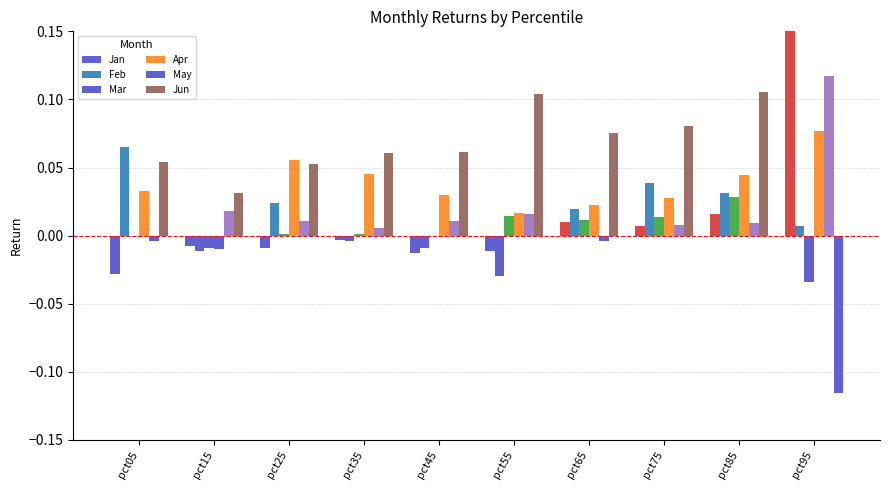

What is the sum of all Feb values?

0.1